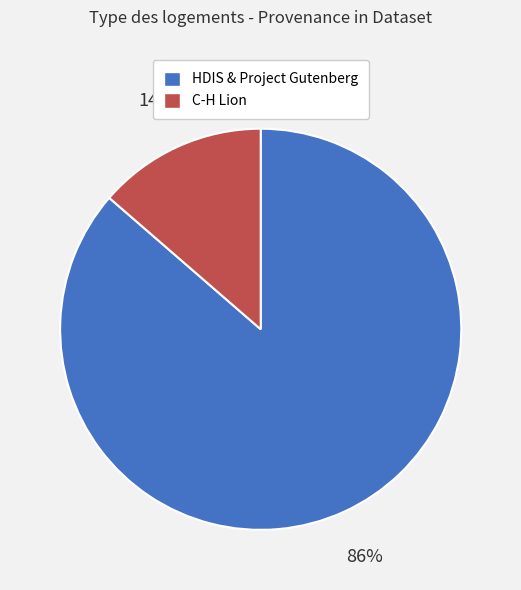

Is there a majority slice in this chart?

Yes